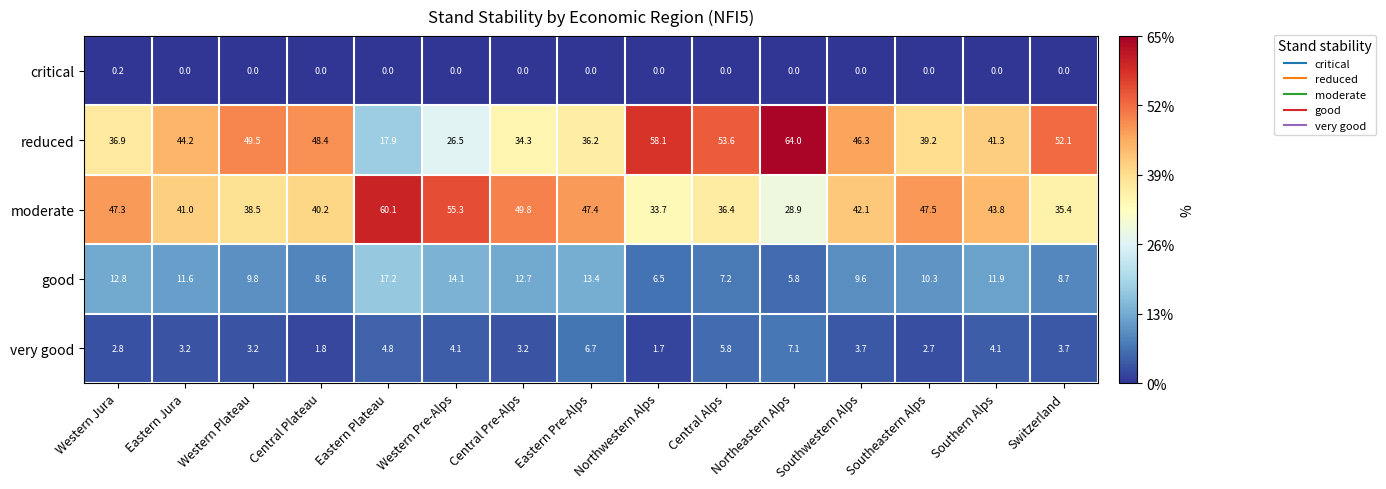

Which series has the largest total across all categories?

reduced